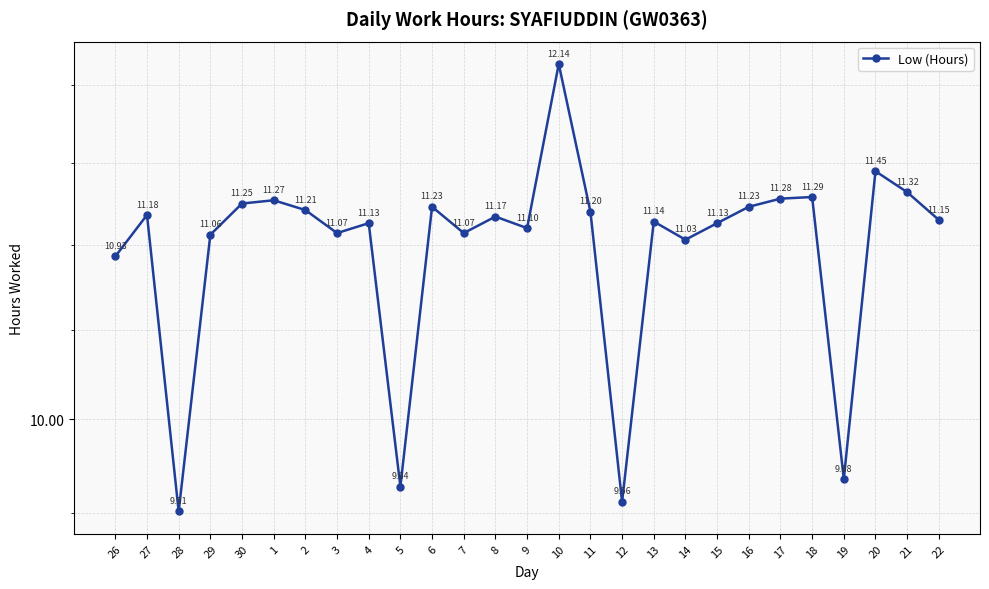

Where is the data nearest to the value 10?

19